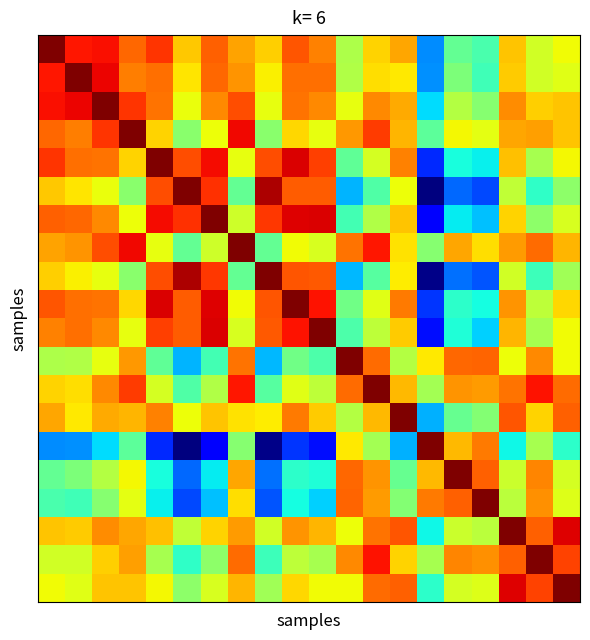

What is the greatest value displayed?

5103946.0